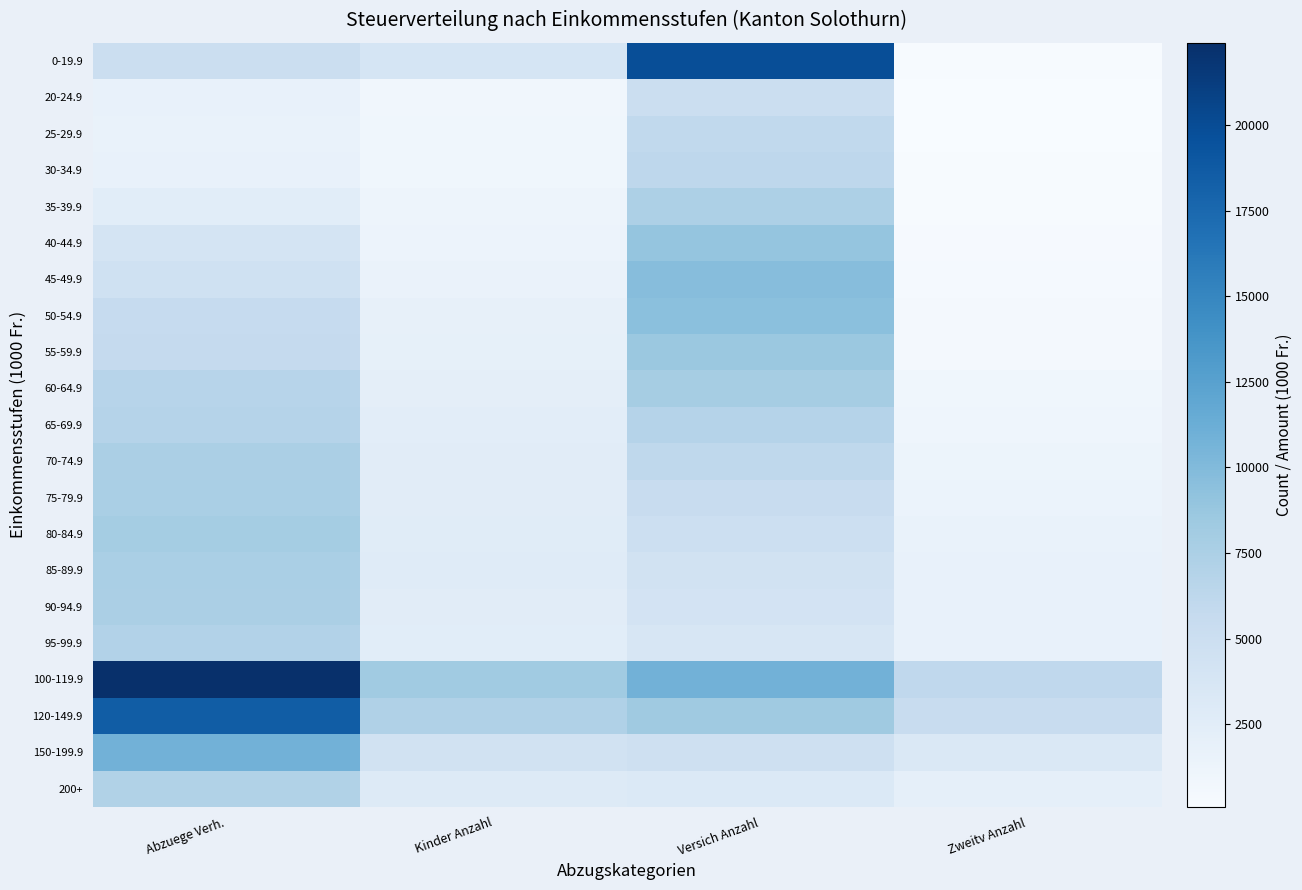

Reading right to left, transcribe all the data shown in this chart.

0-19.9: Zweitv Anzahl=176.0	Versich Anzahl=19830.0	Kinder Anzahl=3912.0	Abzuege Verh.=5140.2
20-24.9: Zweitv Anzahl=85.0	Versich Anzahl=5111.0	Kinder Anzahl=804.0	Abzuege Verh.=1666.6
25-29.9: Zweitv Anzahl=151.0	Versich Anzahl=5950.0	Kinder Anzahl=893.0	Abzuege Verh.=1575.6
30-34.9: Zweitv Anzahl=187.0	Versich Anzahl=6242.0	Kinder Anzahl=924.0	Abzuege Verh.=1804.4
35-39.9: Zweitv Anzahl=241.0	Versich Anzahl=7388.0	Kinder Anzahl=1163.0	Abzuege Verh.=2519.4
40-44.9: Zweitv Anzahl=282.0	Versich Anzahl=8951.0	Kinder Anzahl=1309.0	Abzuege Verh.=3954.6
45-49.9: Zweitv Anzahl=389.0	Versich Anzahl=9734.0	Kinder Anzahl=1530.0	Abzuege Verh.=4599.4
50-54.9: Zweitv Anzahl=525.0	Versich Anzahl=9442.0	Kinder Anzahl=1862.0	Abzuege Verh.=5621.2
55-59.9: Zweitv Anzahl=576.0	Versich Anzahl=8607.0	Kinder Anzahl=1993.0	Abzuege Verh.=5688.8
60-64.9: Zweitv Anzahl=877.0	Versich Anzahl=7867.0	Kinder Anzahl=2209.0	Abzuege Verh.=6684.6
65-69.9: Zweitv Anzahl=1051.0	Versich Anzahl=6799.0	Kinder Anzahl=2360.0	Abzuege Verh.=6843.2
70-74.9: Zweitv Anzahl=1289.0	Versich Anzahl=6134.0	Kinder Anzahl=2570.0	Abzuege Verh.=7503.6
75-79.9: Zweitv Anzahl=1472.0	Versich Anzahl=5437.0	Kinder Anzahl=2561.0	Abzuege Verh.=7625.8
80-84.9: Zweitv Anzahl=1638.0	Versich Anzahl=4915.0	Kinder Anzahl=2695.0	Abzuege Verh.=7945.6
85-89.9: Zweitv Anzahl=1809.0	Versich Anzahl=4410.0	Kinder Anzahl=2772.0	Abzuege Verh.=7631.0
90-94.9: Zweitv Anzahl=1815.0	Versich Anzahl=4096.0	Kinder Anzahl=2575.0	Abzuege Verh.=7511.4
95-99.9: Zweitv Anzahl=1808.0	Versich Anzahl=3649.0	Kinder Anzahl=2496.0	Abzuege Verh.=7053.8
100-119.9: Zweitv Anzahl=6096.0	Versich Anzahl=10821.0	Kinder Anzahl=8199.0	Abzuege Verh.=22404.2
120-149.9: Zweitv Anzahl=5438.0	Versich Anzahl=8293.0	Kinder Anzahl=7194.0	Abzuege Verh.=18504.2
150-199.9: Zweitv Anzahl=3272.0	Versich Anzahl=4764.0	Kinder Anzahl=4350.0	Abzuege Verh.=10831.6
200+: Zweitv Anzahl=2022.0	Versich Anzahl=3180.0	Kinder Anzahl=3049.0	Abzuege Verh.=7126.6